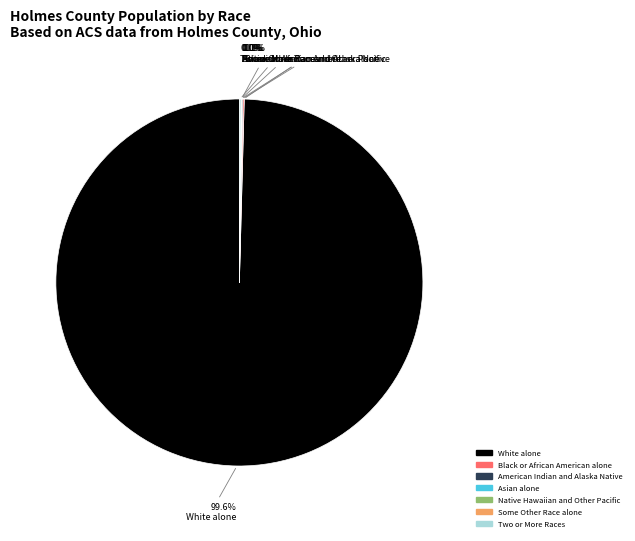

Does White alone represent more than half of the total?

Yes